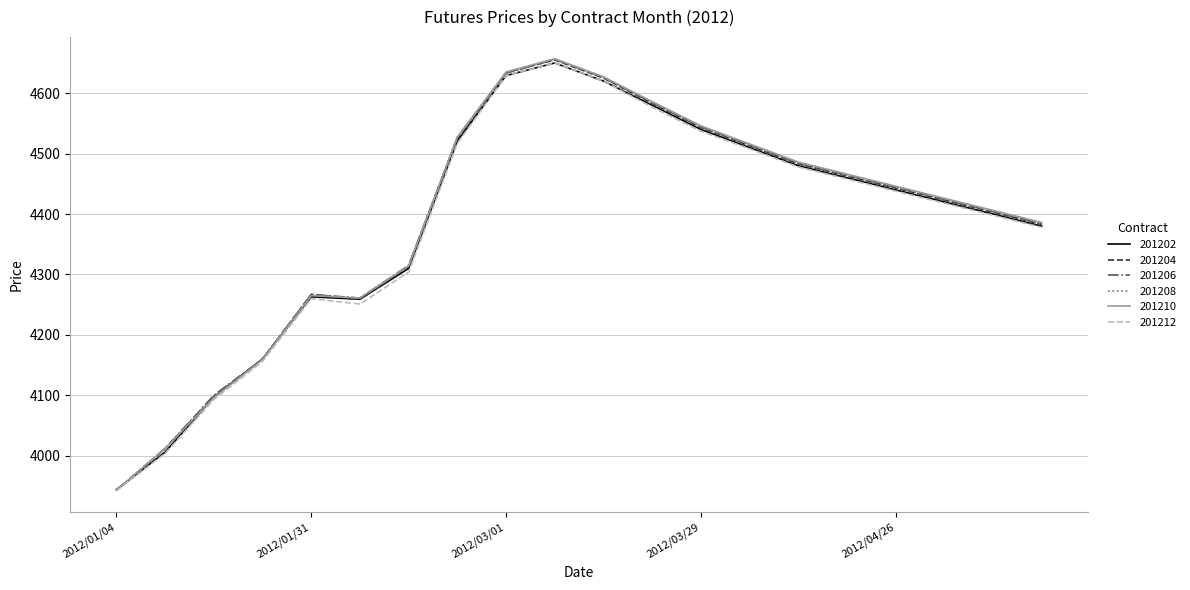

At how many categories does at least one series exceed 4437?

10